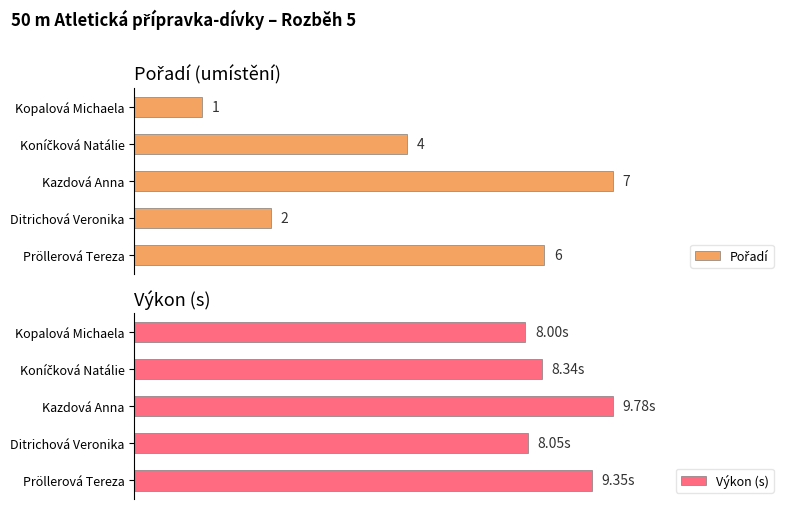

Reading right to left, transcribe all the data shown in this chart.

Pořadí: 1.0	4.0	7.0	2.0	6.0
Výkon (s): 8.0	8.3	9.8	8.1	9.3